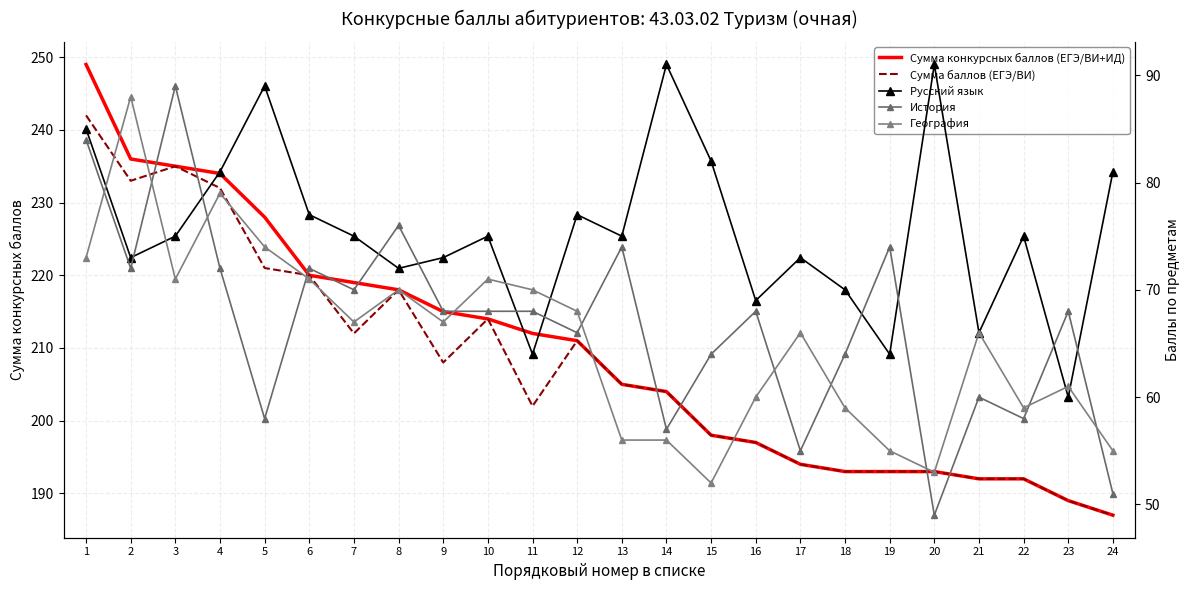

How many interior local valleys does the География series have?

6